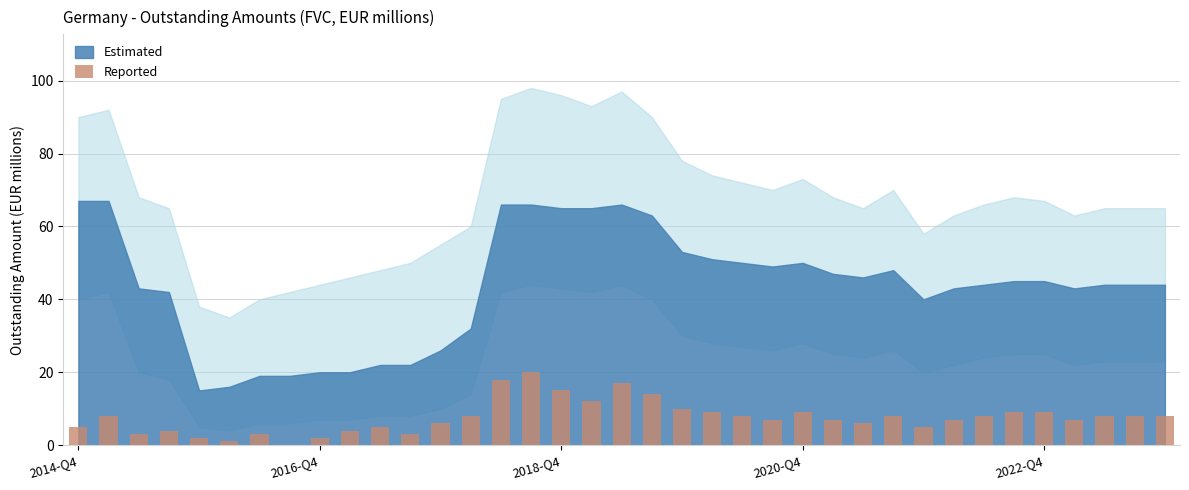

What is the sum of all values?

283